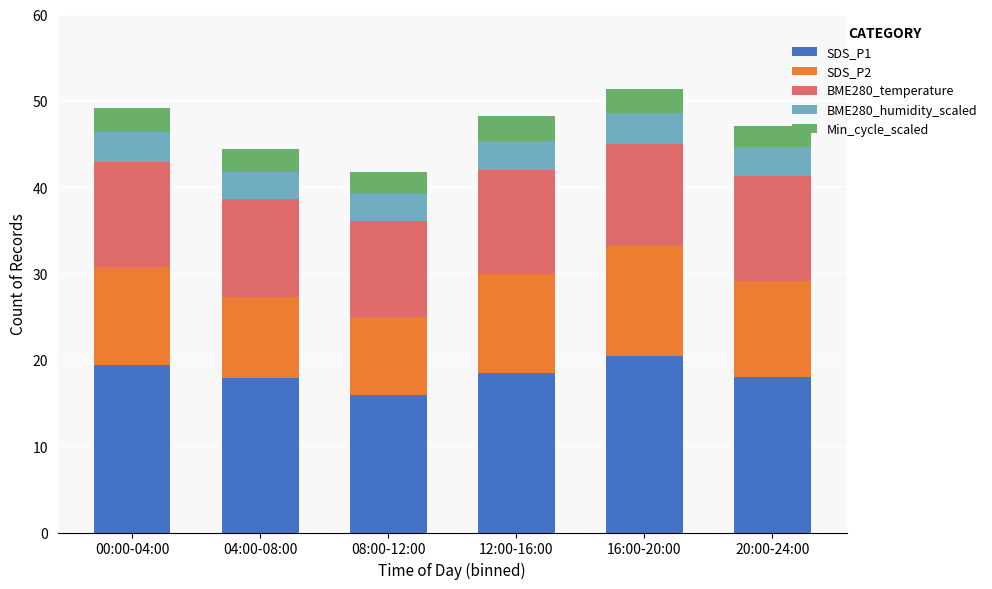

The SDS_P1 series shows 30.9 at 16:00-20:00. True or false?

False